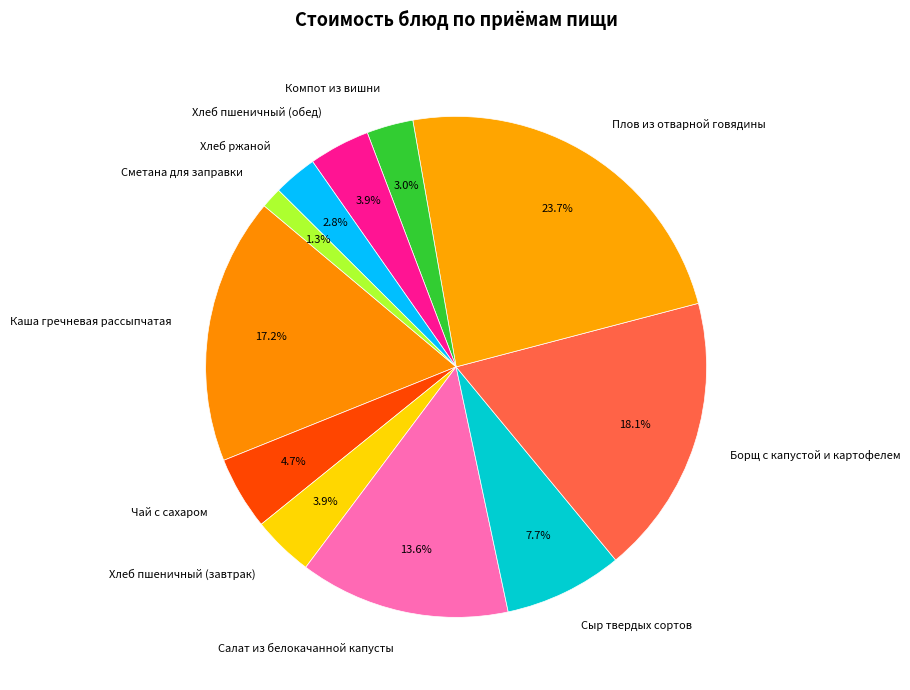

How many slices are in this pie chart?

11